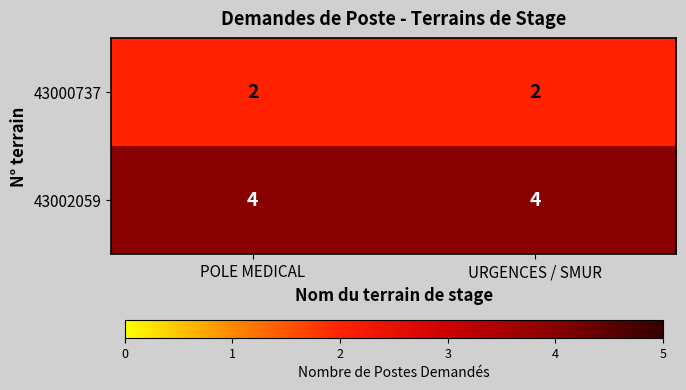

How many categories are shown in the chart?

2